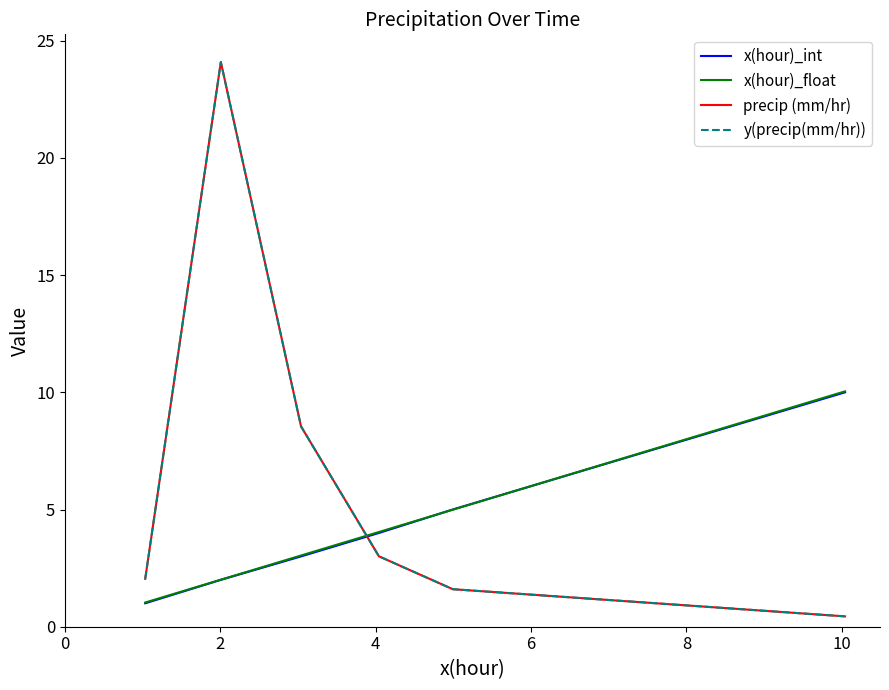

Does the chart display data point markers on the line(s)?

No